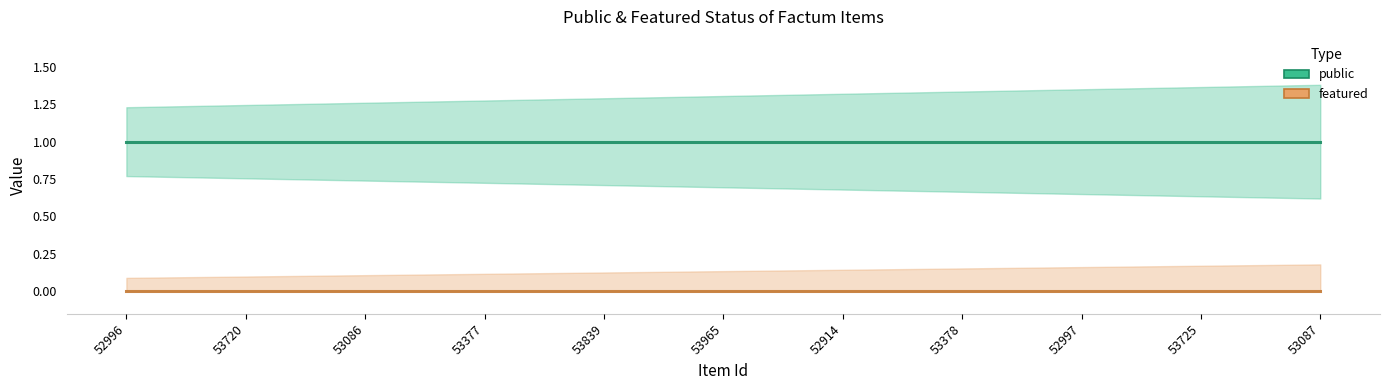

True or false: public and featured cross at least once.

False